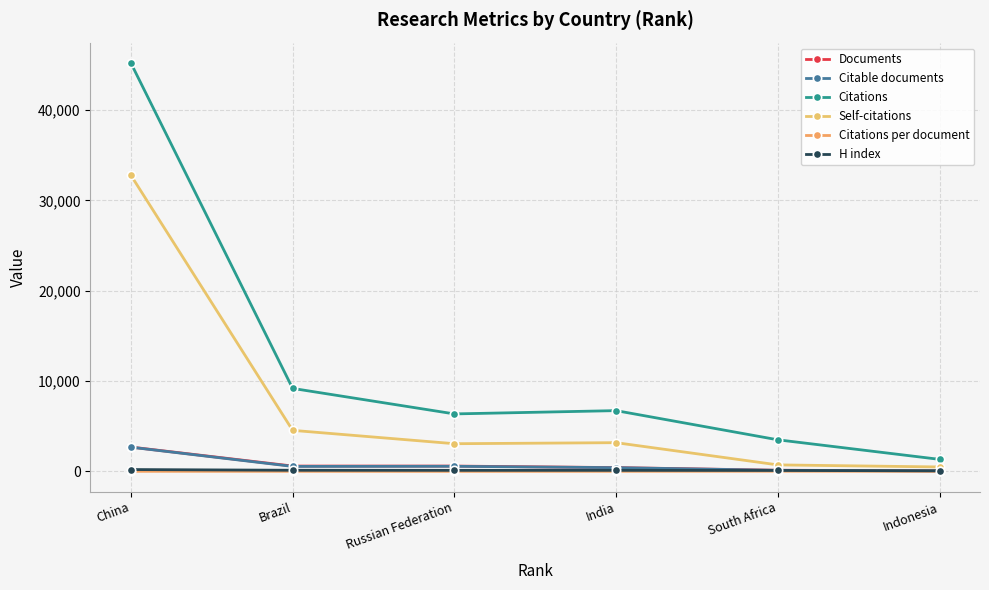

Is this an area chart (filled region under the line)?

No